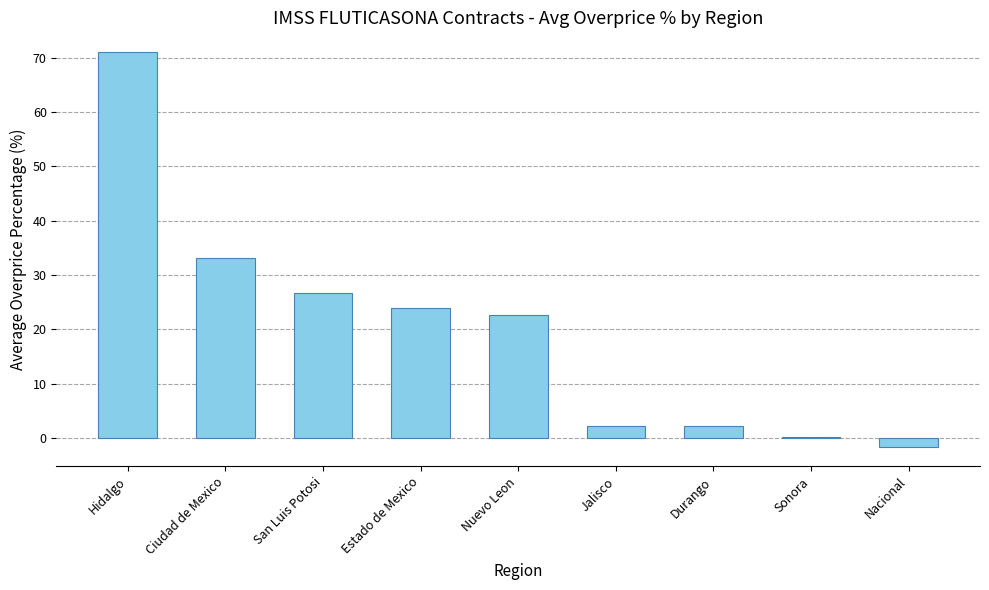

Which has a higher value, San Luis Potosi or Estado de Mexico?

San Luis Potosi